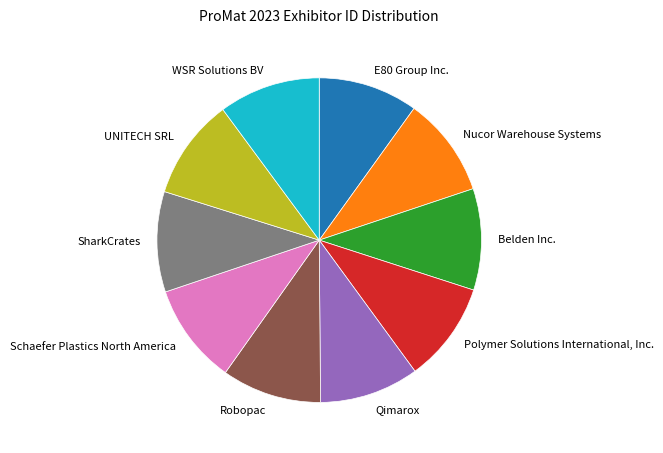

Does any single category account for the majority?

No